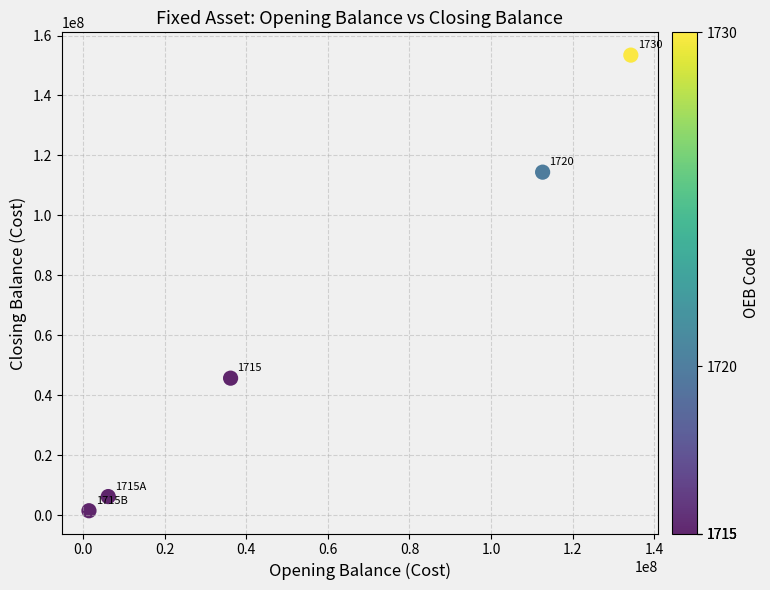

What is the average X value?

58140532.2